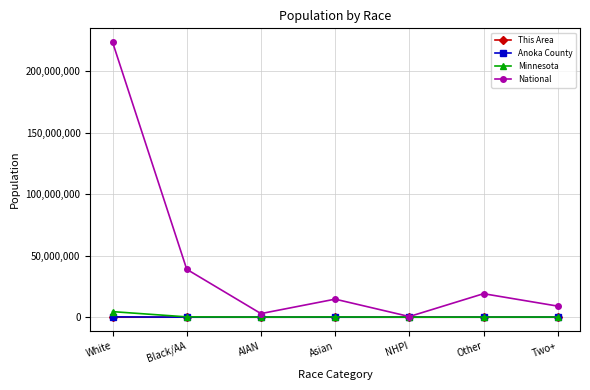

Which series has the largest total across all categories?

National